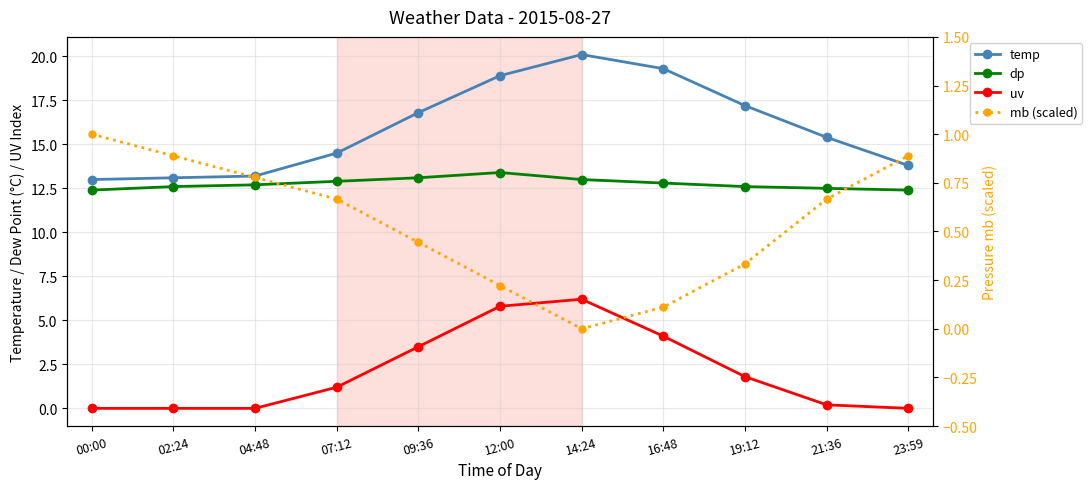

Is this an area chart (filled region under the line)?

No